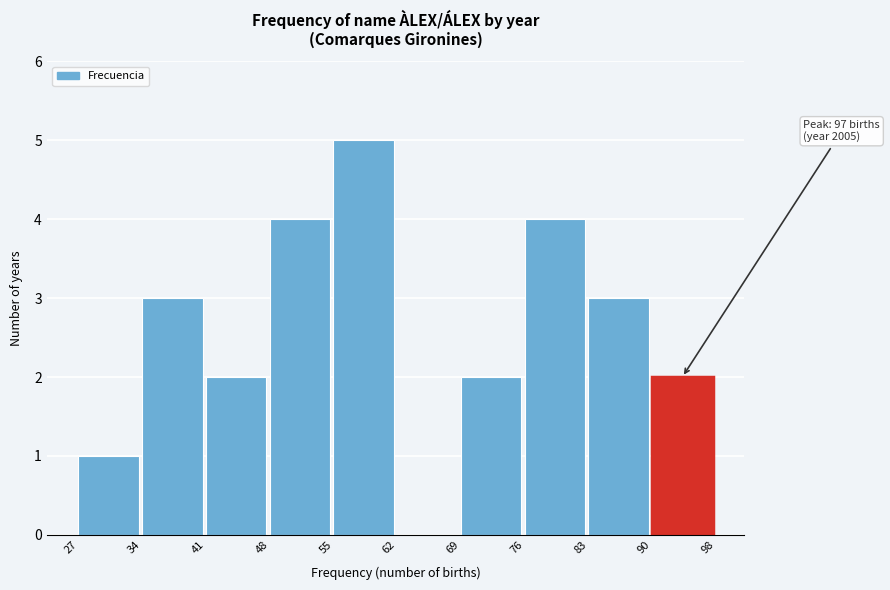

Reading right to left, what are all the values shown in this chart?

90=2	83=3	76=4	69=2	62=0	55=5	48=4	41=2	34=3	27=1